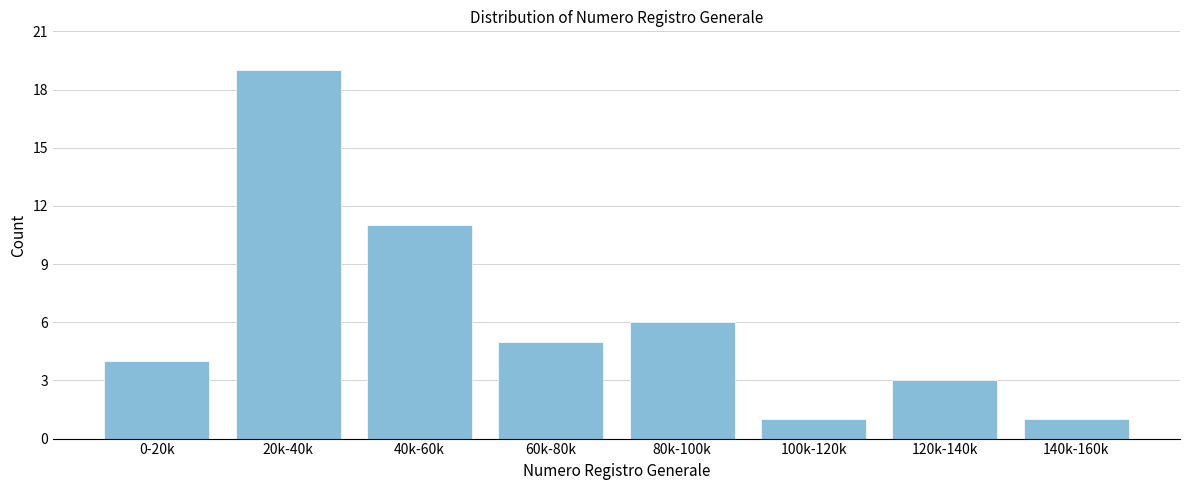

Reading left to right, list all the values displayed in this chart.

0-20k=4	20k-40k=19	40k-60k=11	60k-80k=5	80k-100k=6	100k-120k=1	120k-140k=3	140k-160k=1